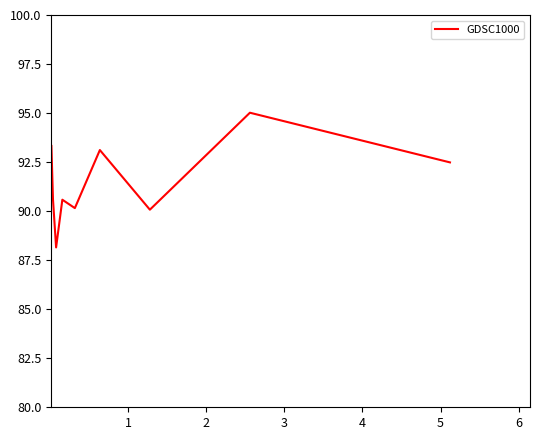

What is the smallest value displayed?

88.1